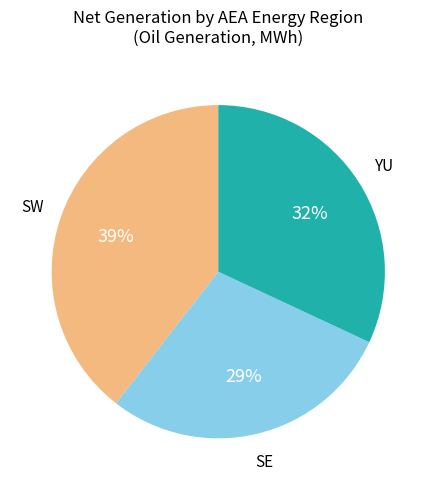

Is there any slice that represents more than half of the pie?

No